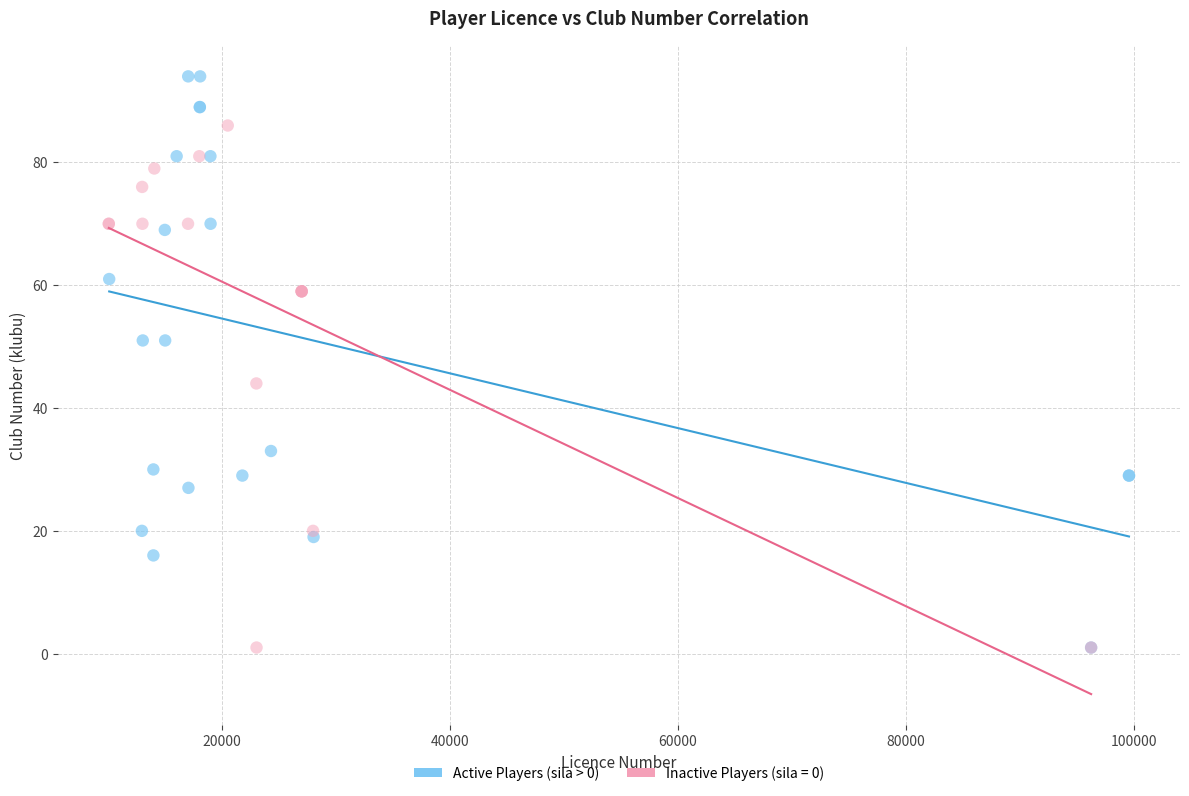

Which series has the widest spread of Y values?

Active Players (sila > 0)